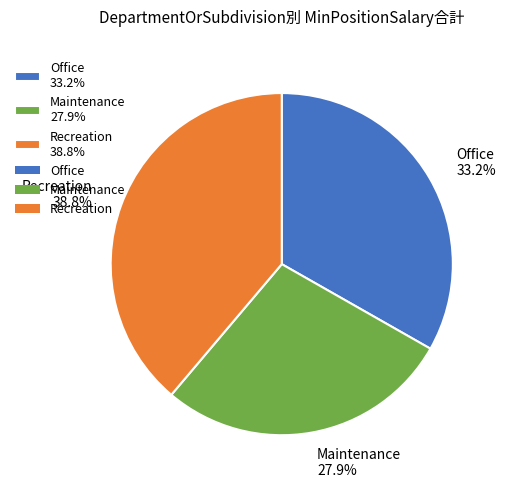

Which has a higher value, Maintenance 27.9% or Recreation 38.8%?

Recreation 38.8%